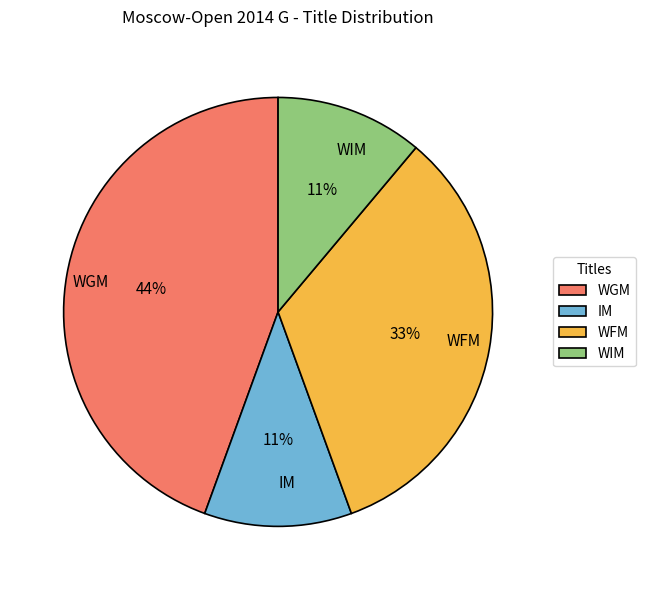

To the nearest percent, what percentage of the pie is WFM?

33%